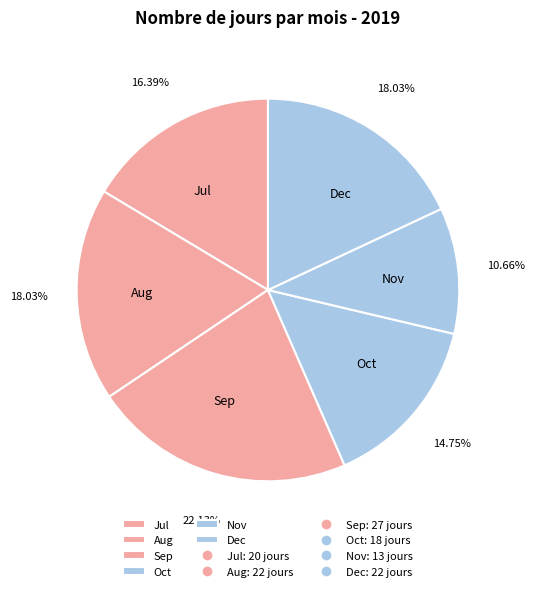

What is the largest slice in the pie chart?

Sep